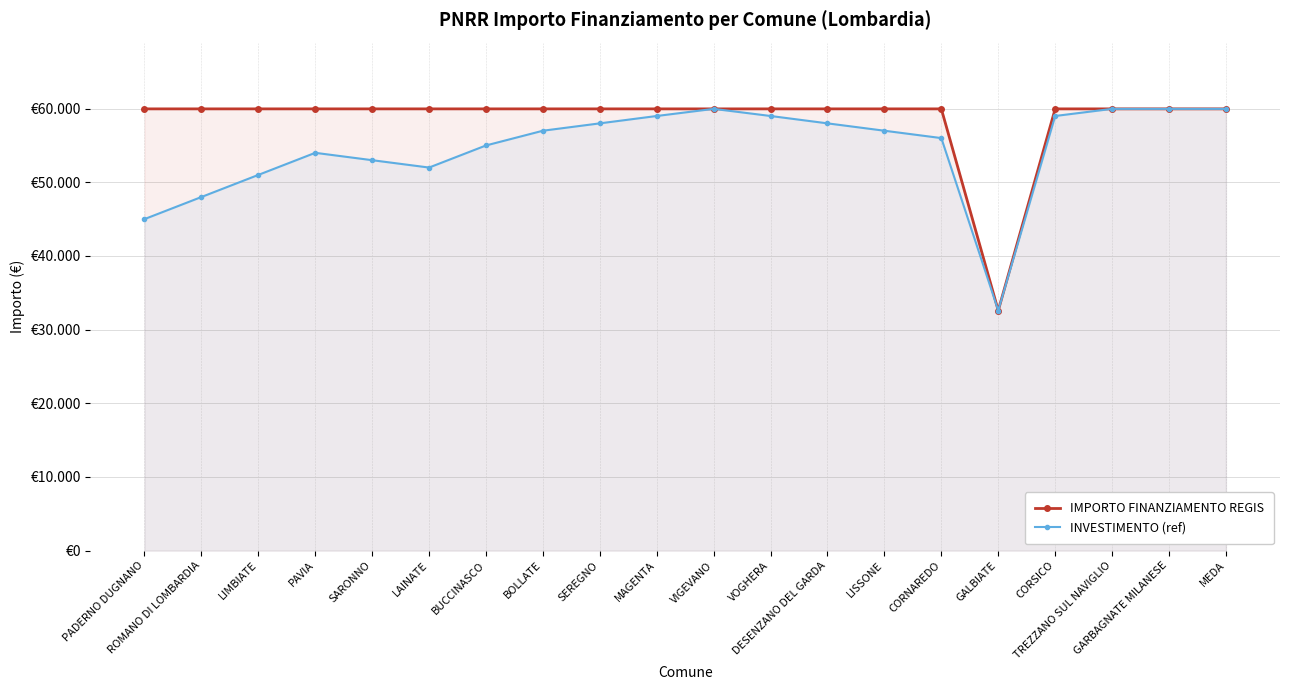

Rank the series by their maximum value, from highest to lowest.

IMPORTO FINANZIAMENTO REGIS, INVESTIMENTO (ref)